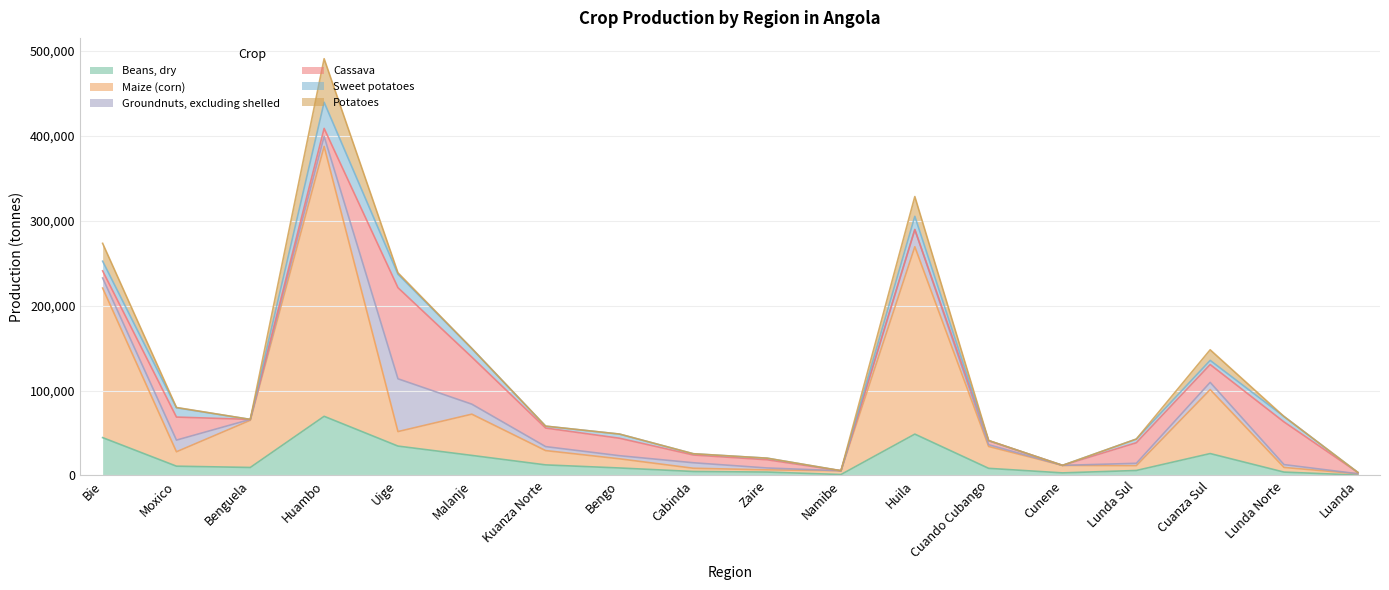

Where does the Beans, dry series first go above 9361?

Bie